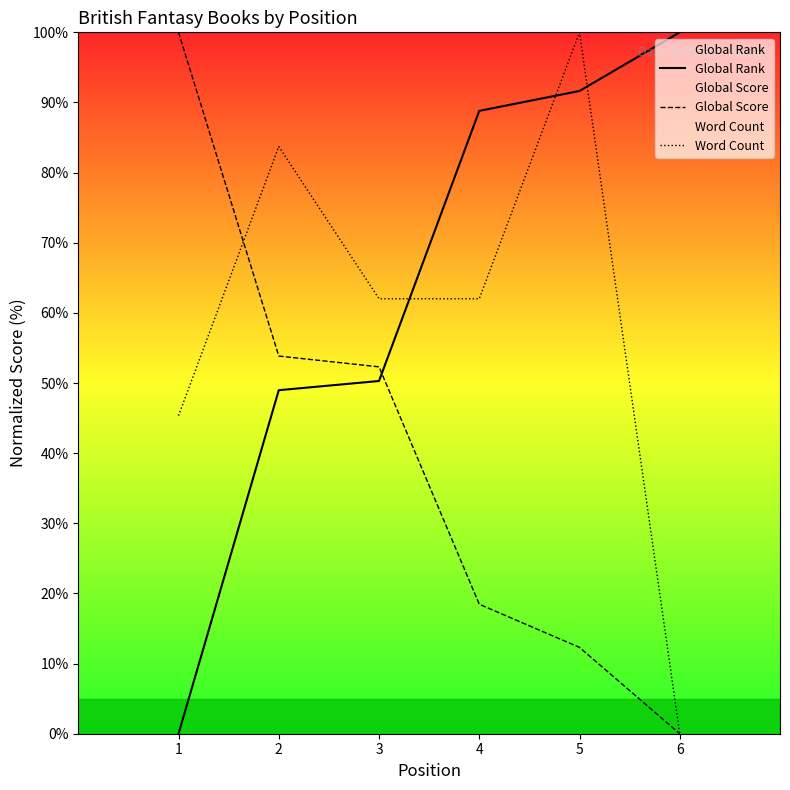

At how many categories does at least one series exceed 51?

6